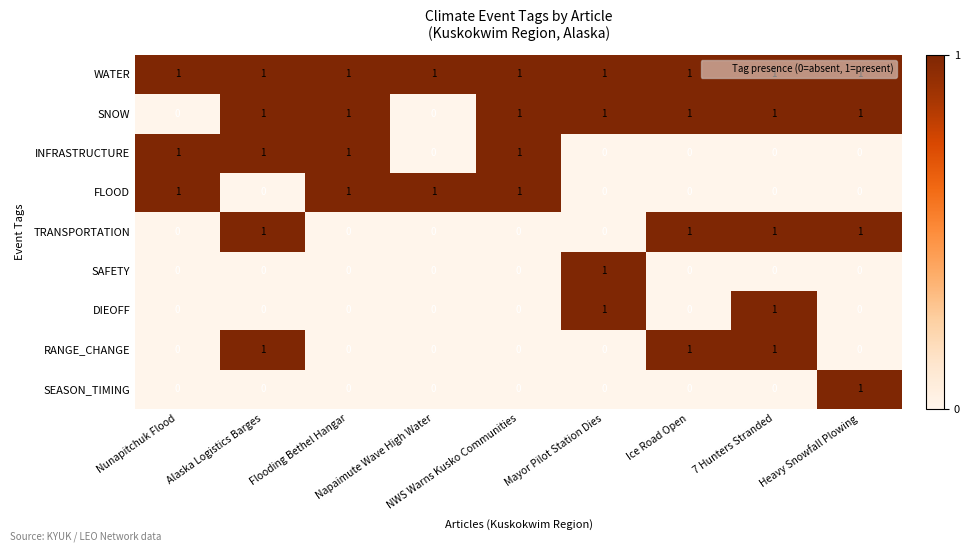

At how many categories does at least one series exceed 0?

9